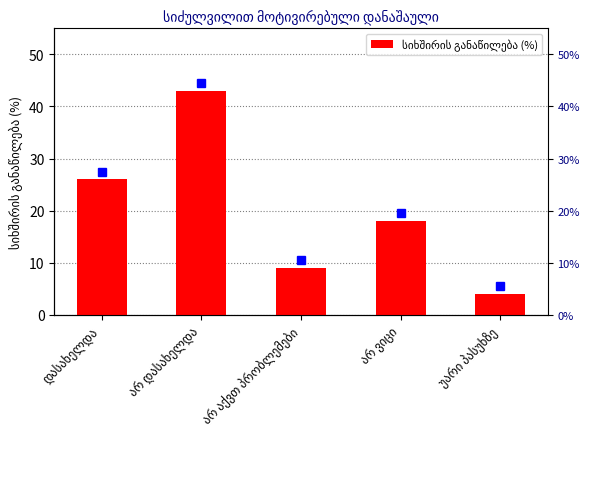

What is the average value?

20